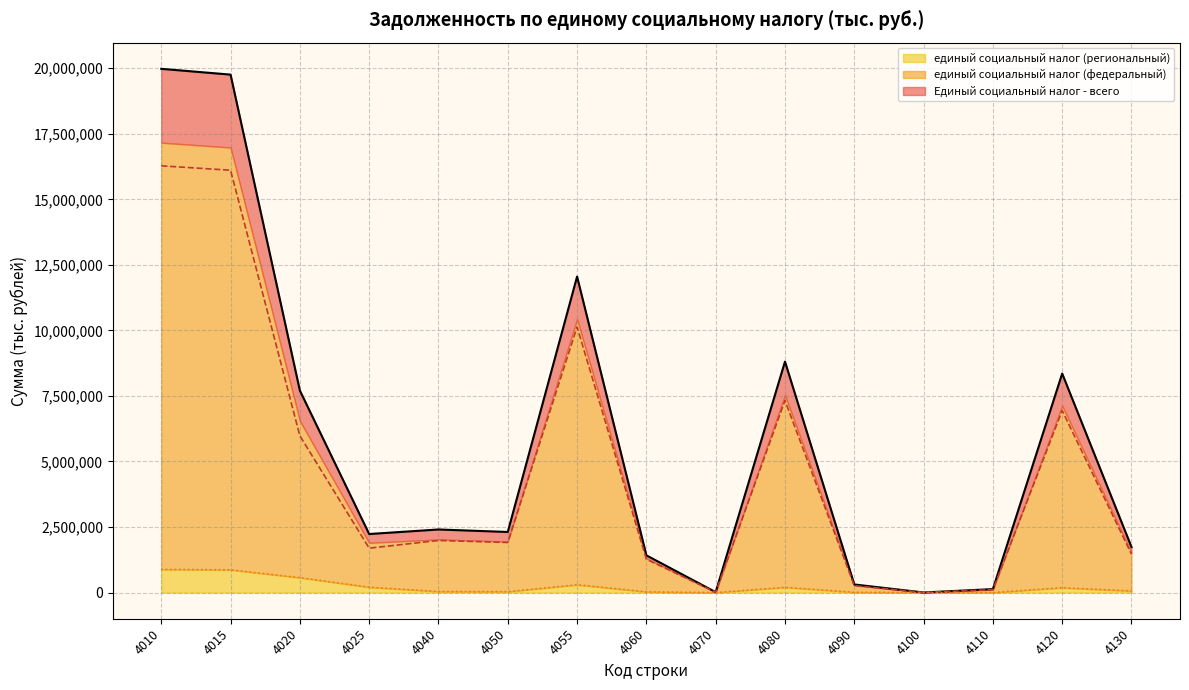

At how many categories does at least one series exceed 11922155?

3